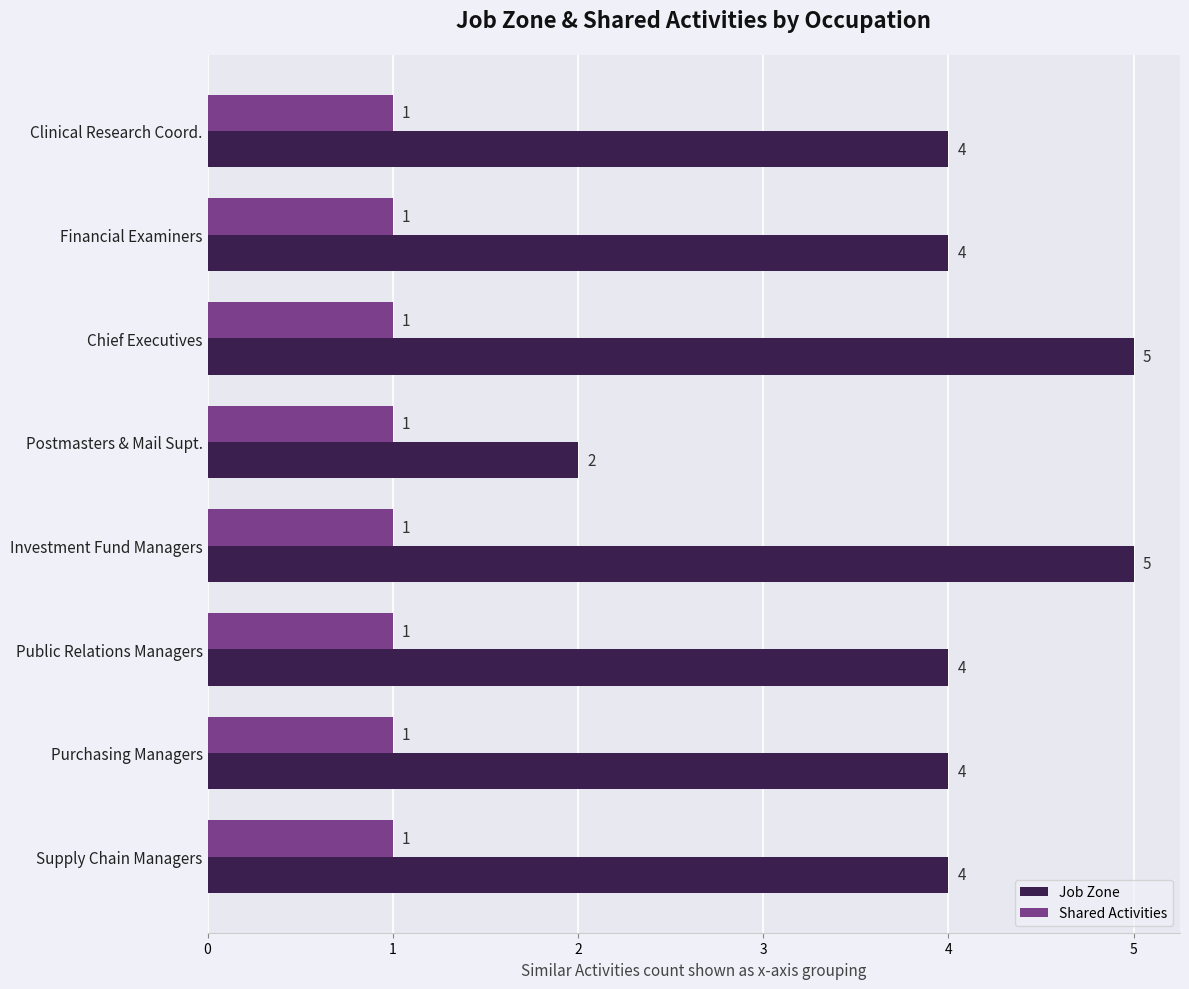

List the series in order of their peak value, lowest first.

Shared Activities, Job Zone